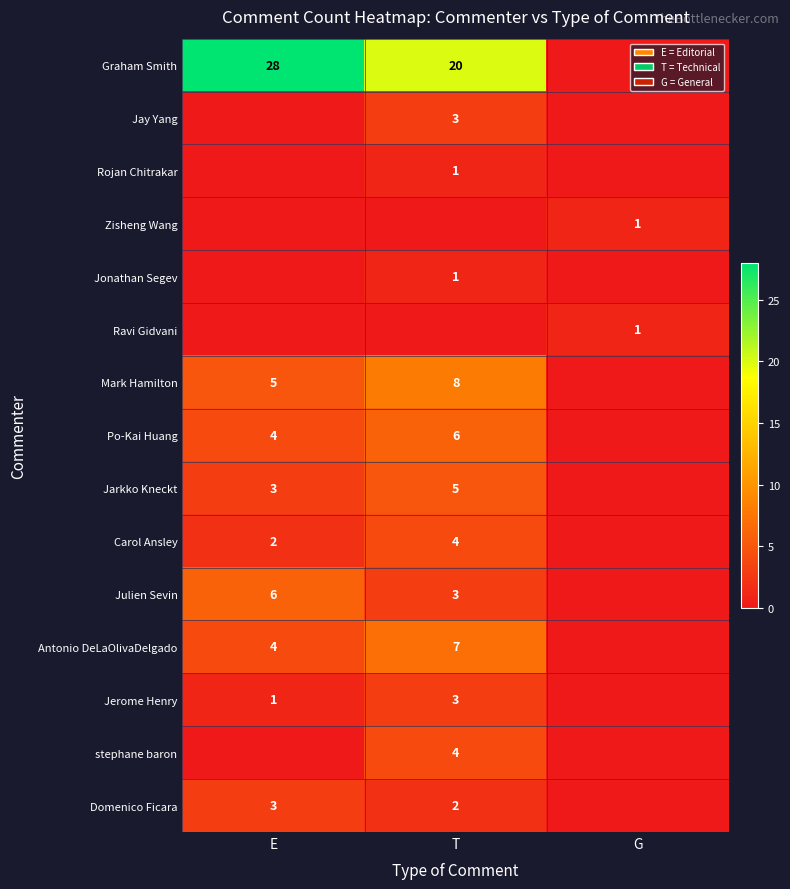

What is the sum of the Po-Kai Huang values at T and E?

10